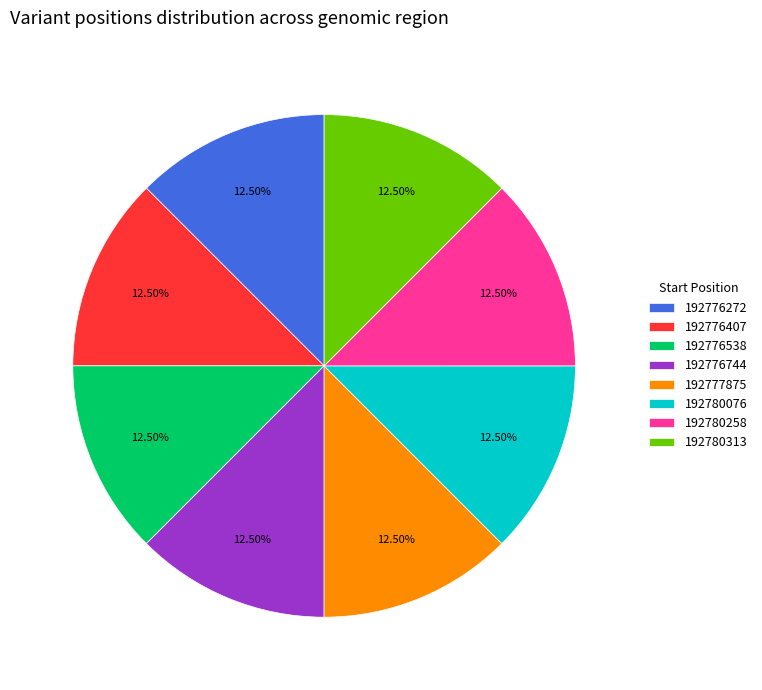

True or false: 192780313 accounts for 27% of the total.

False